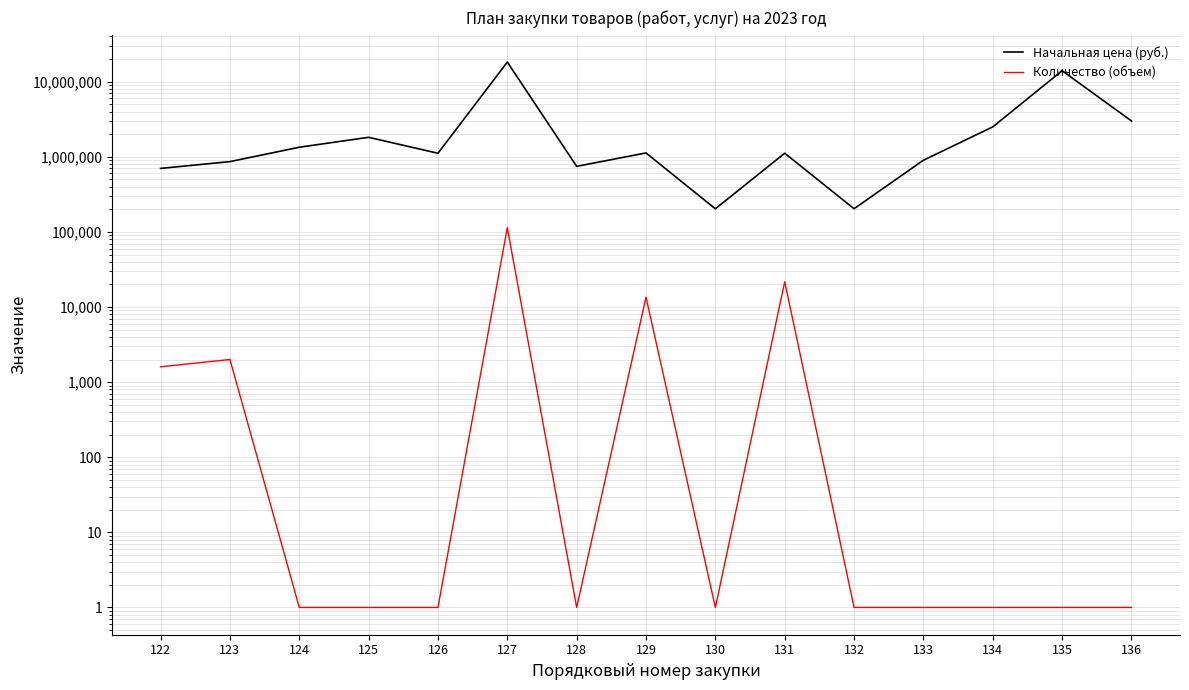

What is the smallest value displayed?

1.0